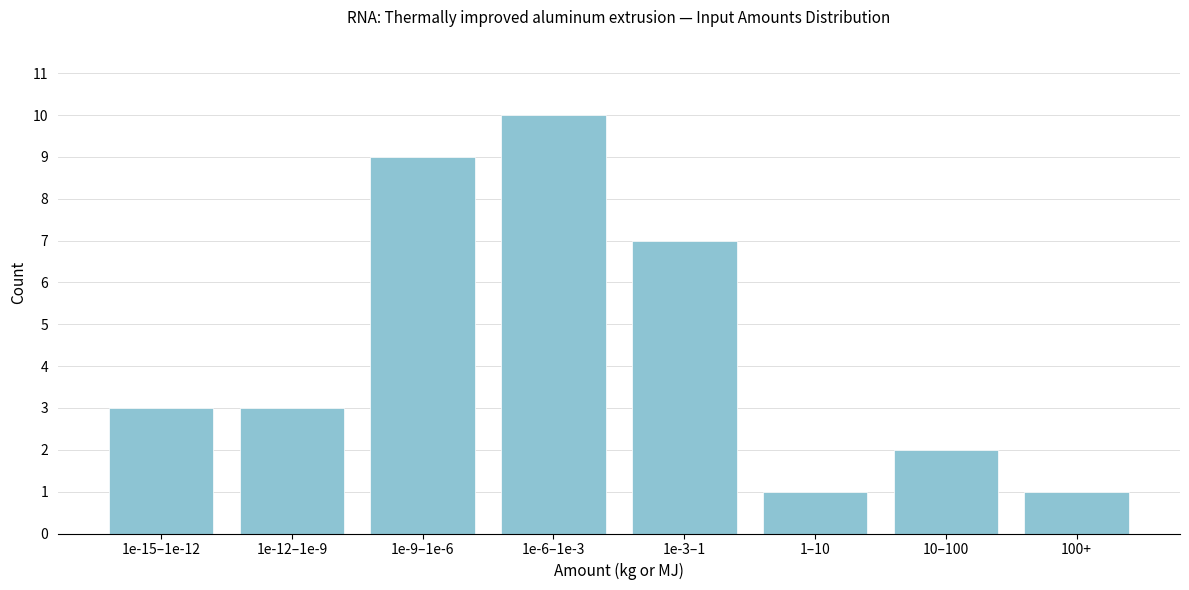

Reading left to right, list all the values displayed in this chart.

1e-15–1e-12=3	1e-12–1e-9=3	1e-9–1e-6=9	1e-6–1e-3=10	1e-3–1=7	1–10=1	10–100=2	100+=1